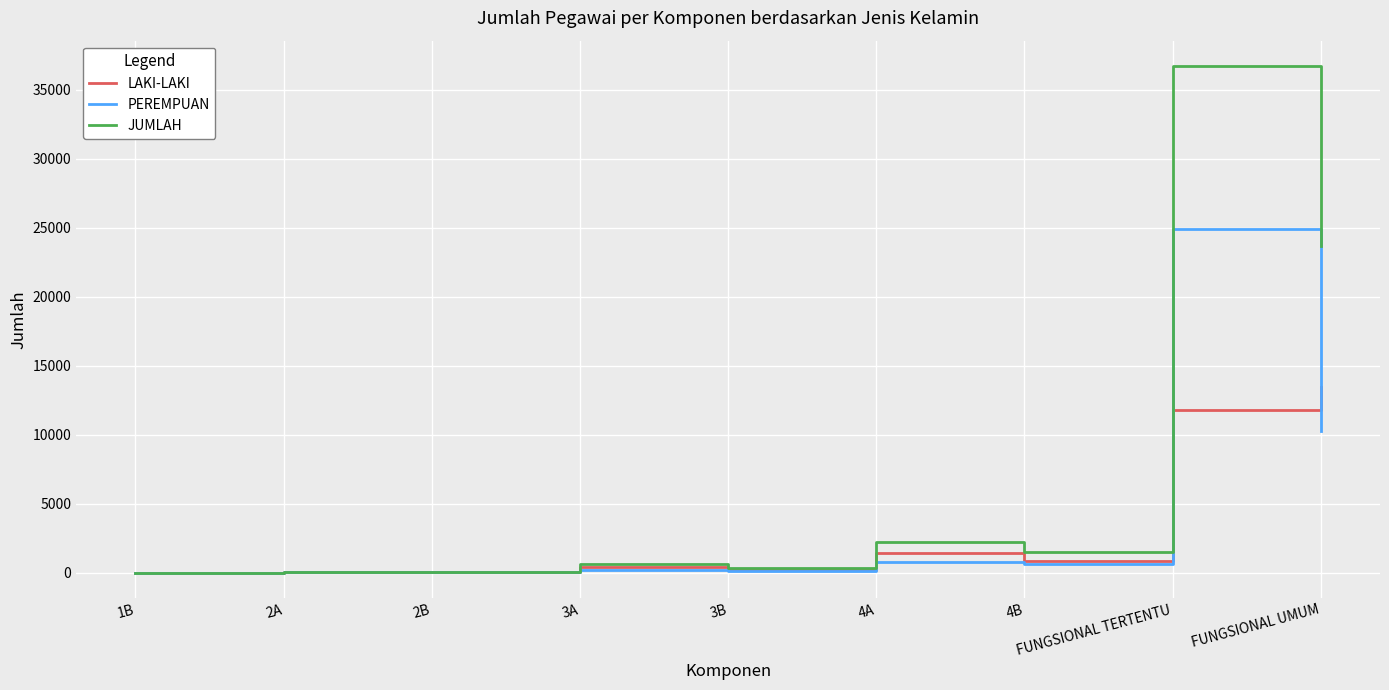

Does the chart have visible grid lines?

Yes